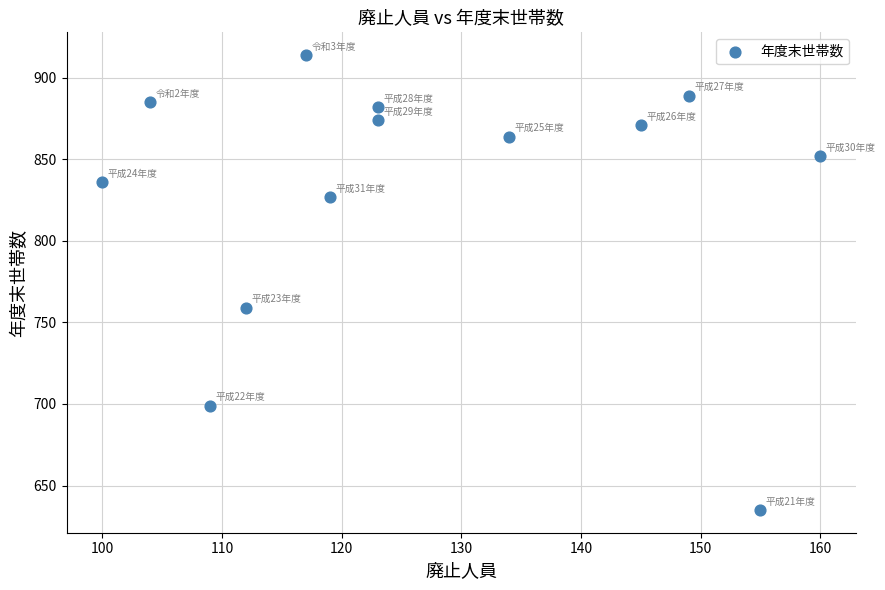

What Y value in the scatter plot is closest to 774?

759